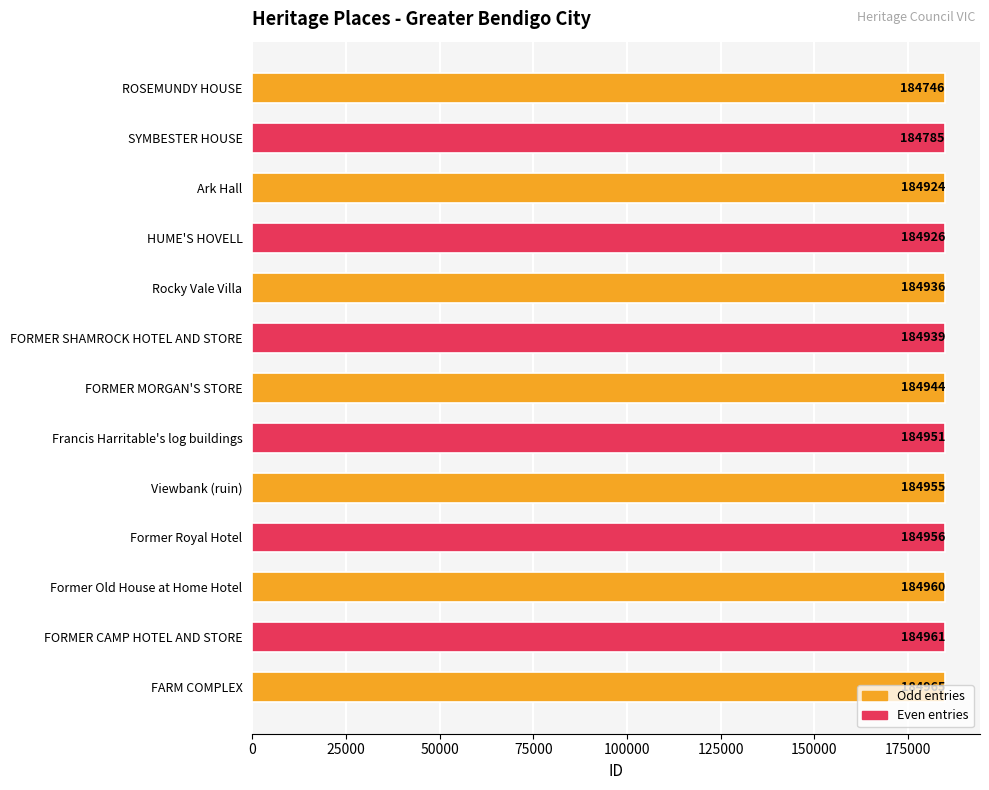

What is the maximum value shown in the chart?

184965